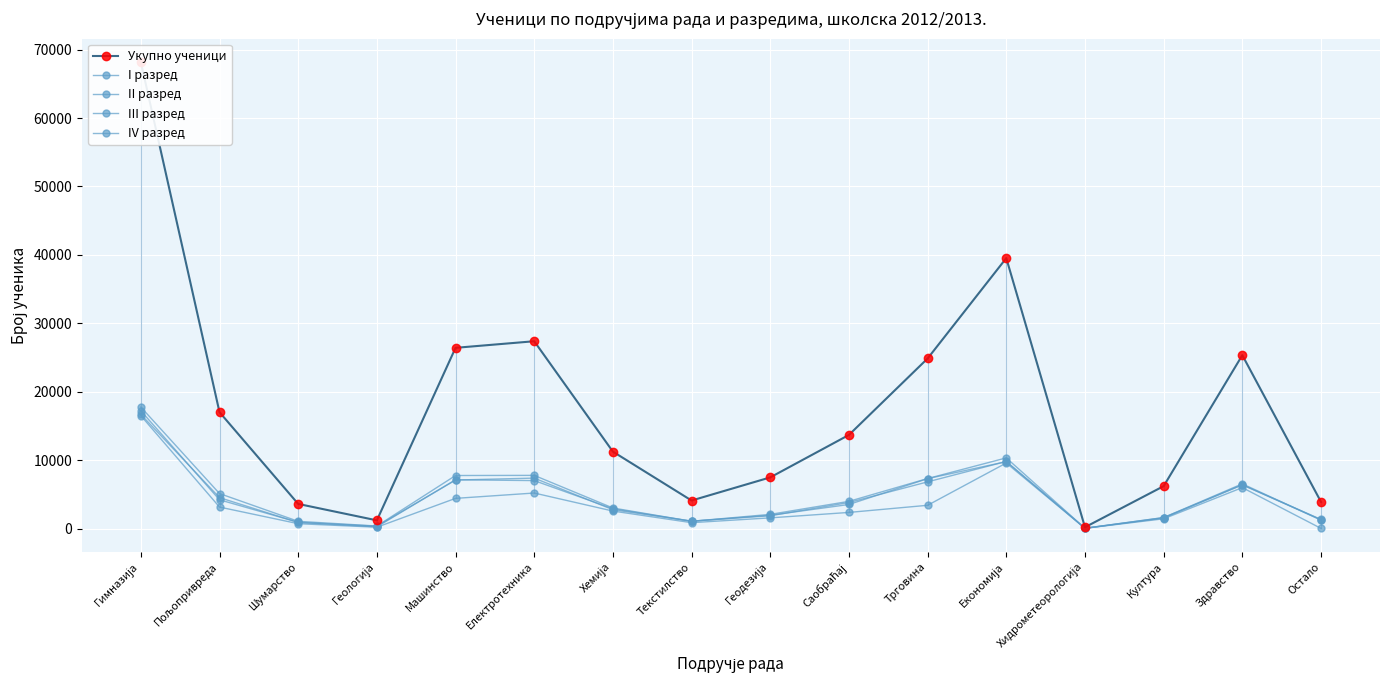

How many lines are shown in the chart?

5